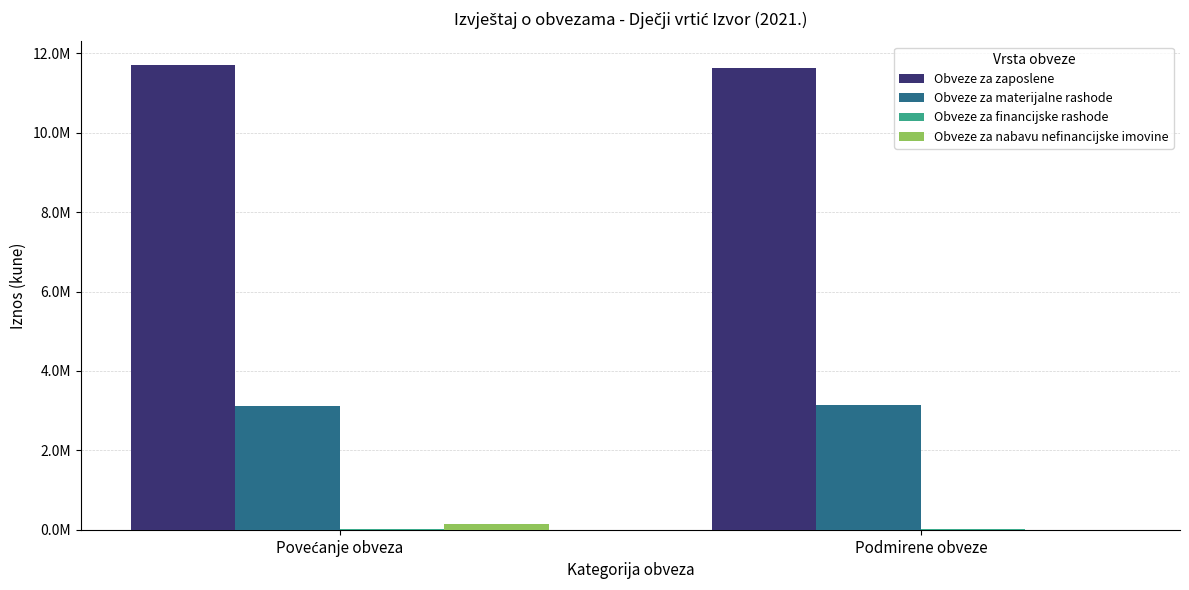

Which series changed the most between Povećanje obveza and Podmirene obveze?

Obveze za nabavu nefinancijske imovine